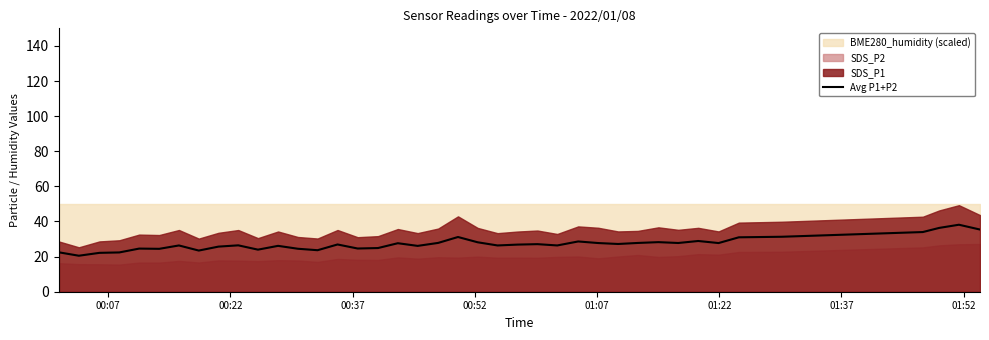

How many lines are shown in the chart?

1